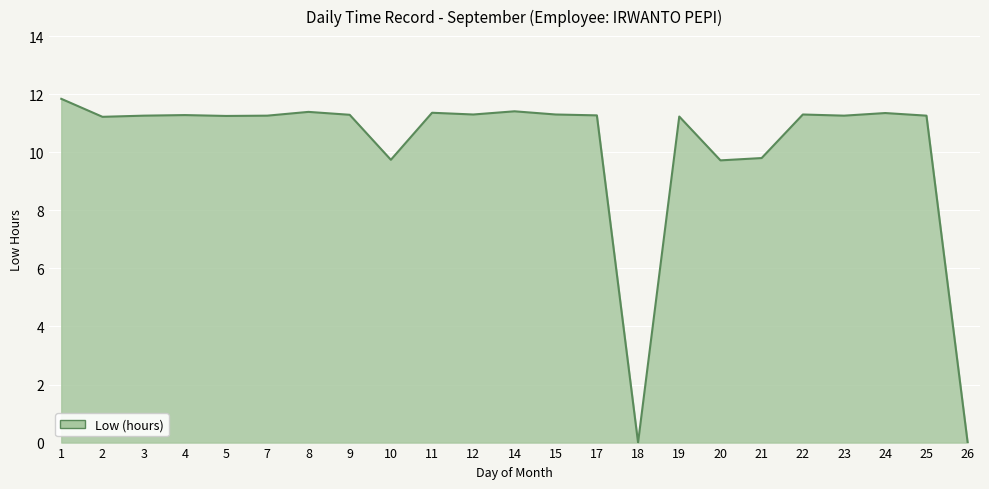

What is the maximum value shown in the chart?

11.8